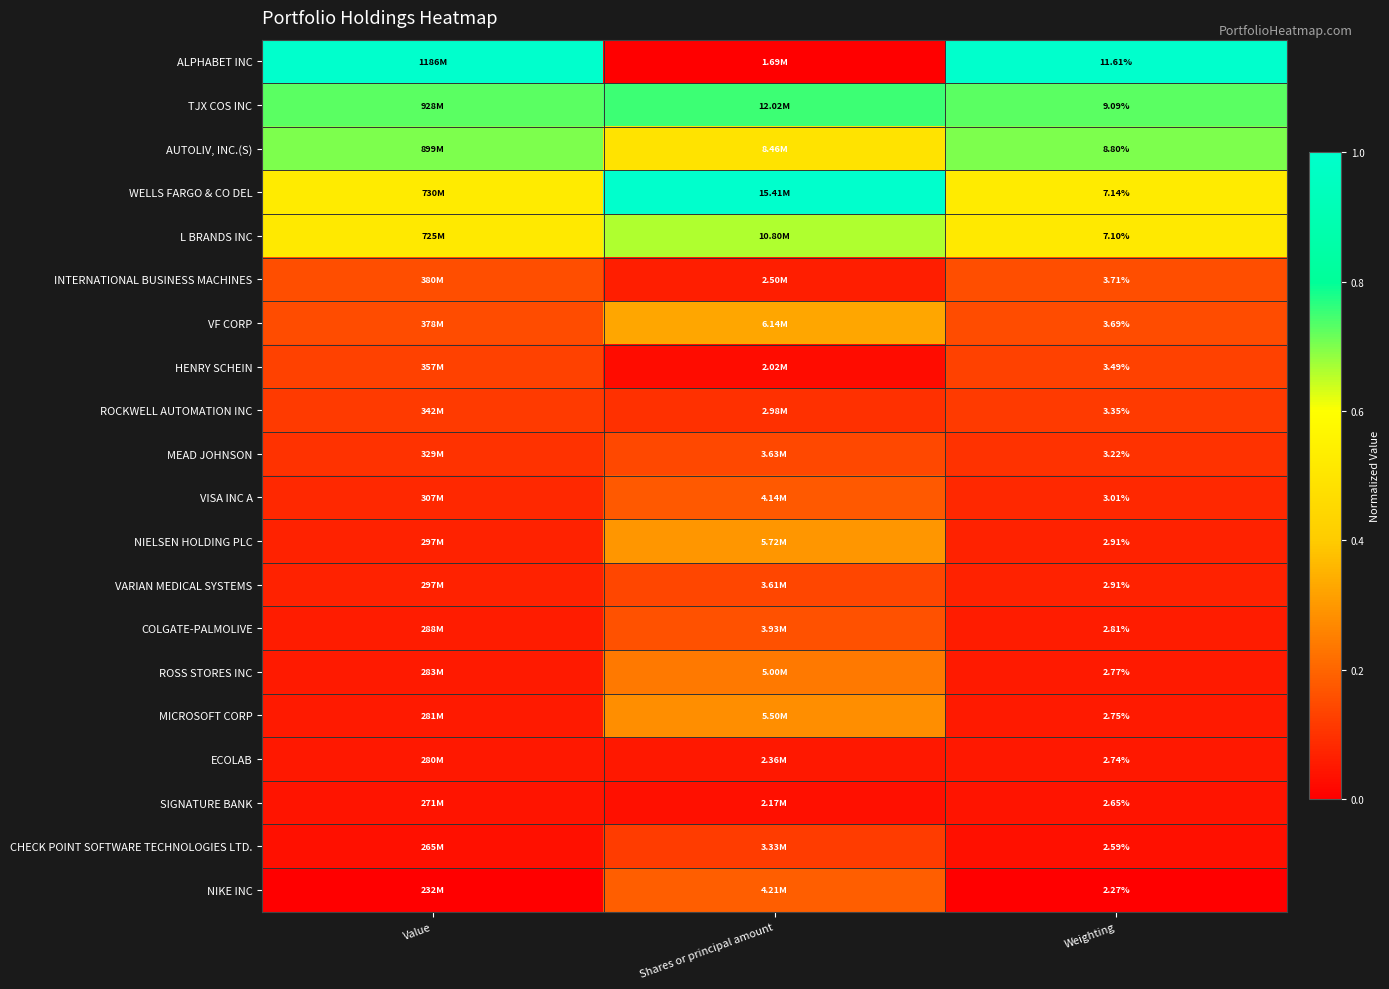

What is the total value across all series at Value?

4.6